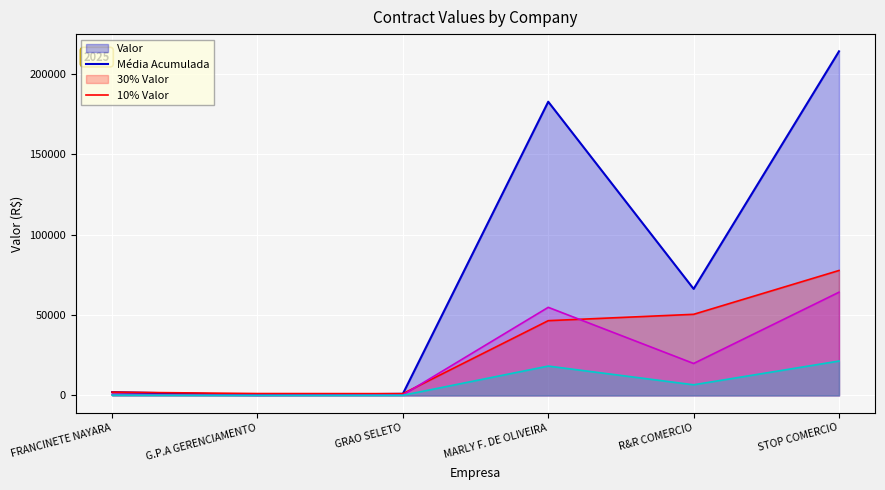

Reading left to right, list all the values displayed in this chart.

2054.9	300.0	1000.0	182540.4	66225.2	213863.4